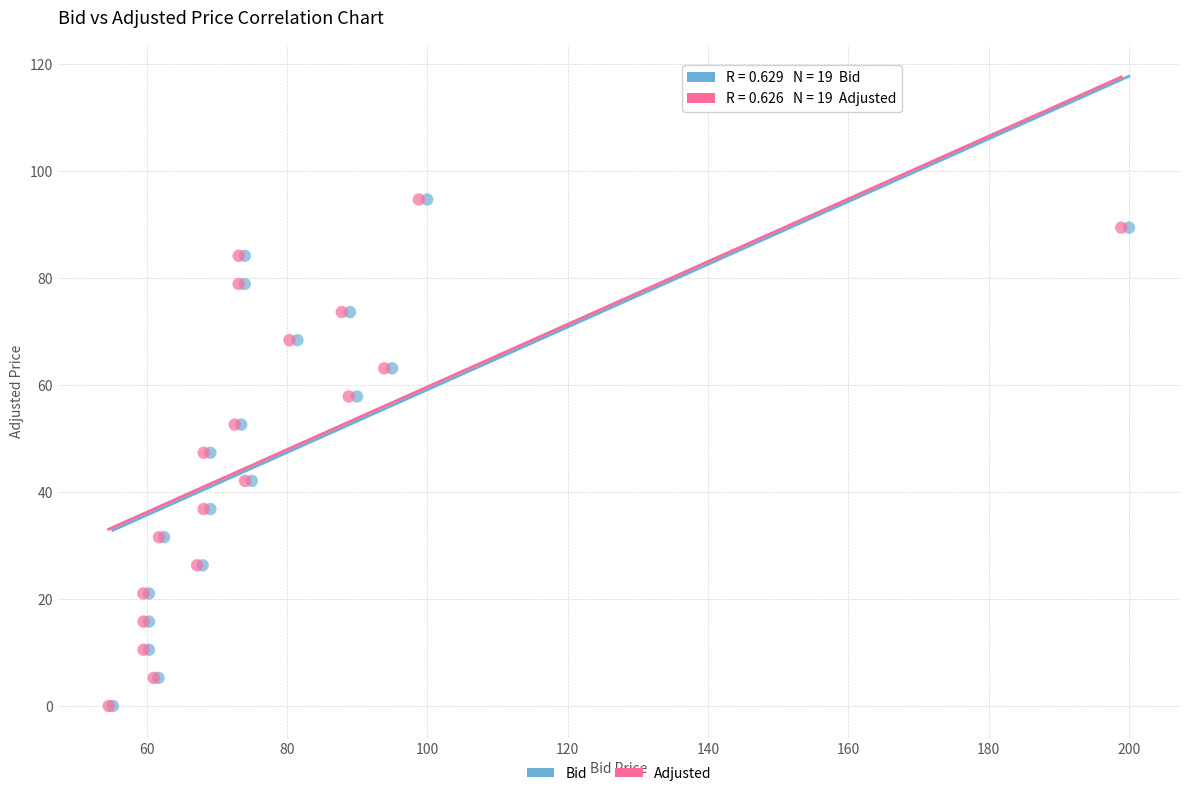

What are all the series names shown in the legend?

Bid, Adjusted